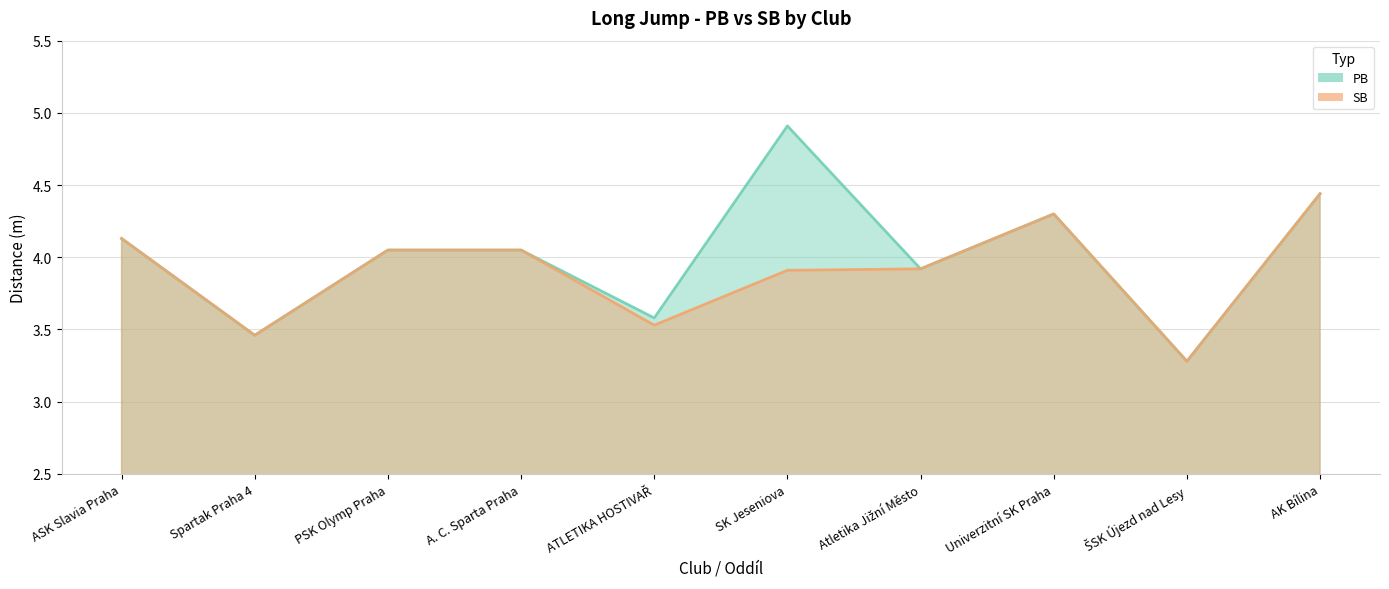

Count the number of categories in the chart.

10